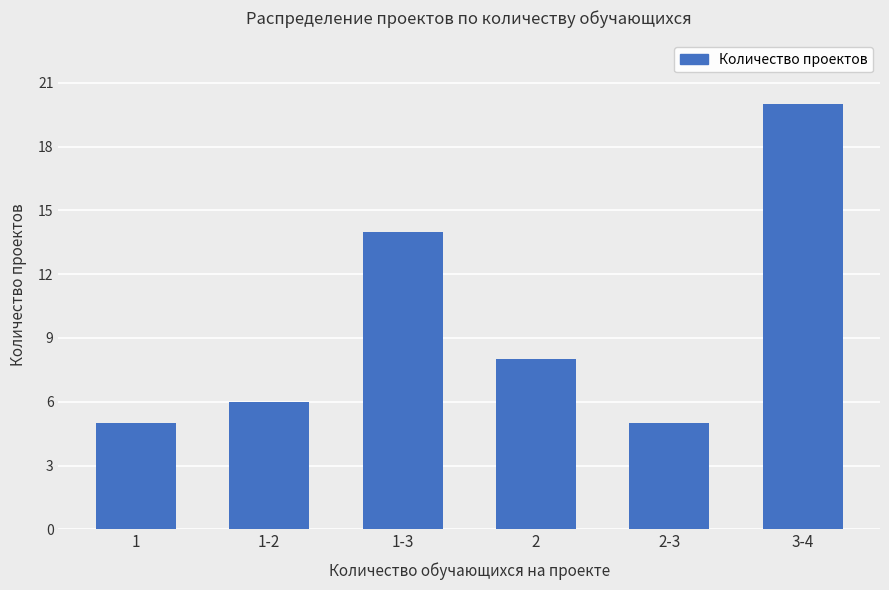

What is the minimum value shown in the chart?

5